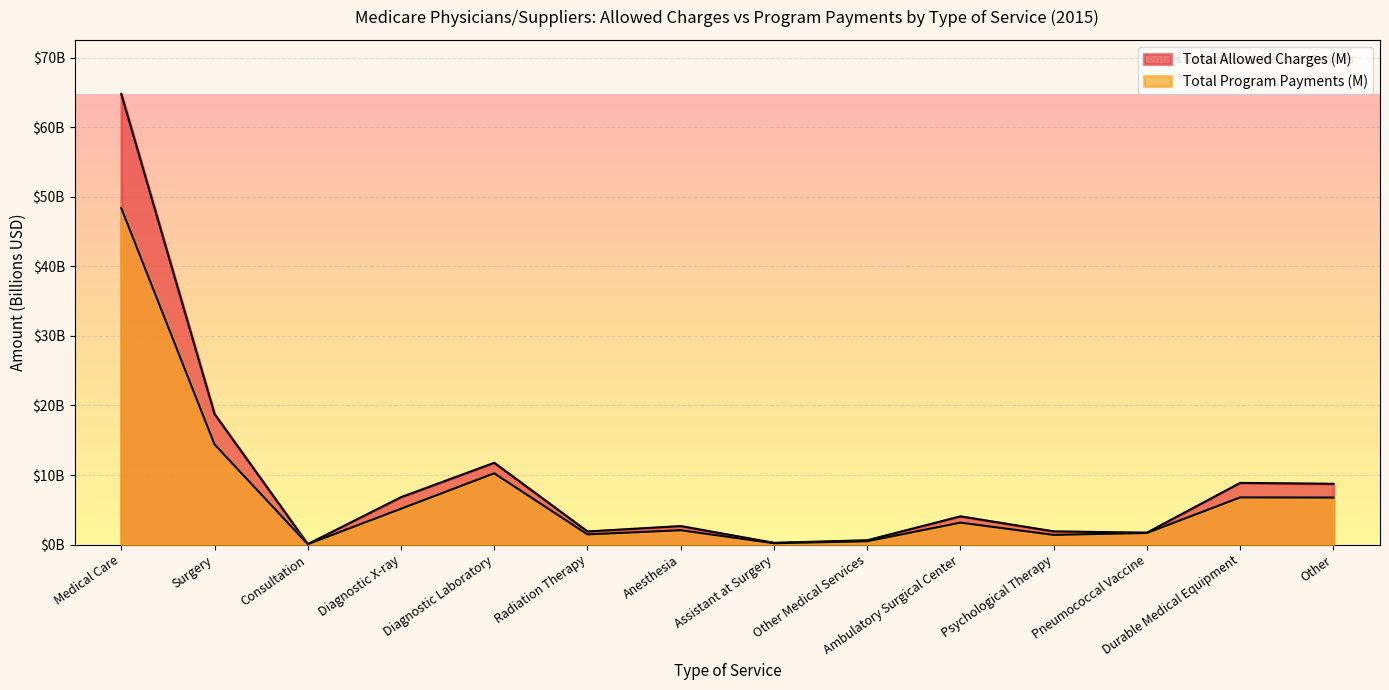

At Assistant at Surgery, list the series in order from smallest to largest.

Total Program Payments (M), Total Allowed Charges (M)